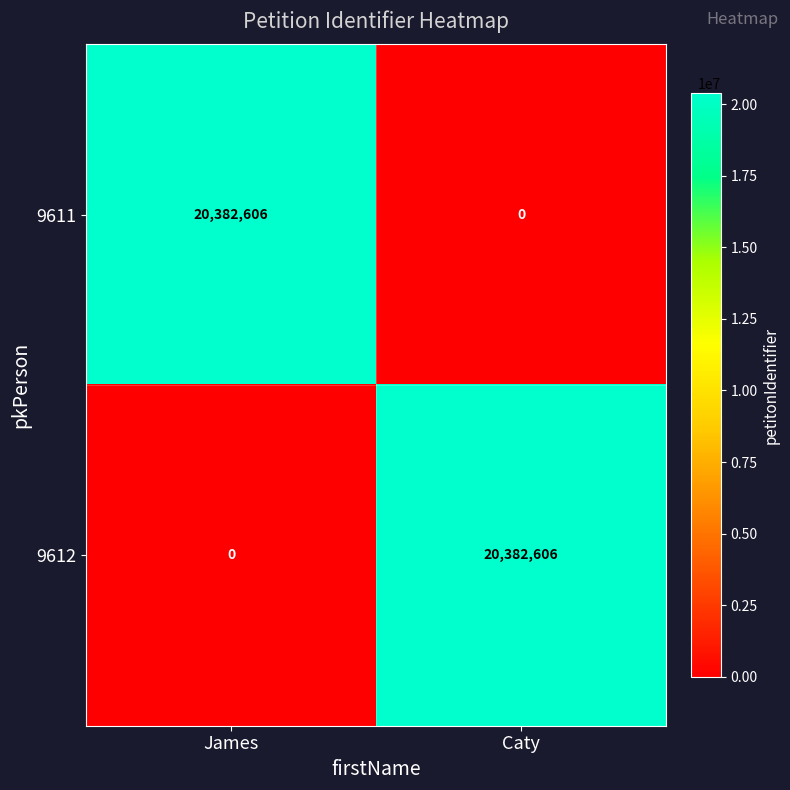

The 9612 series shows 0 at James. True or false?

True